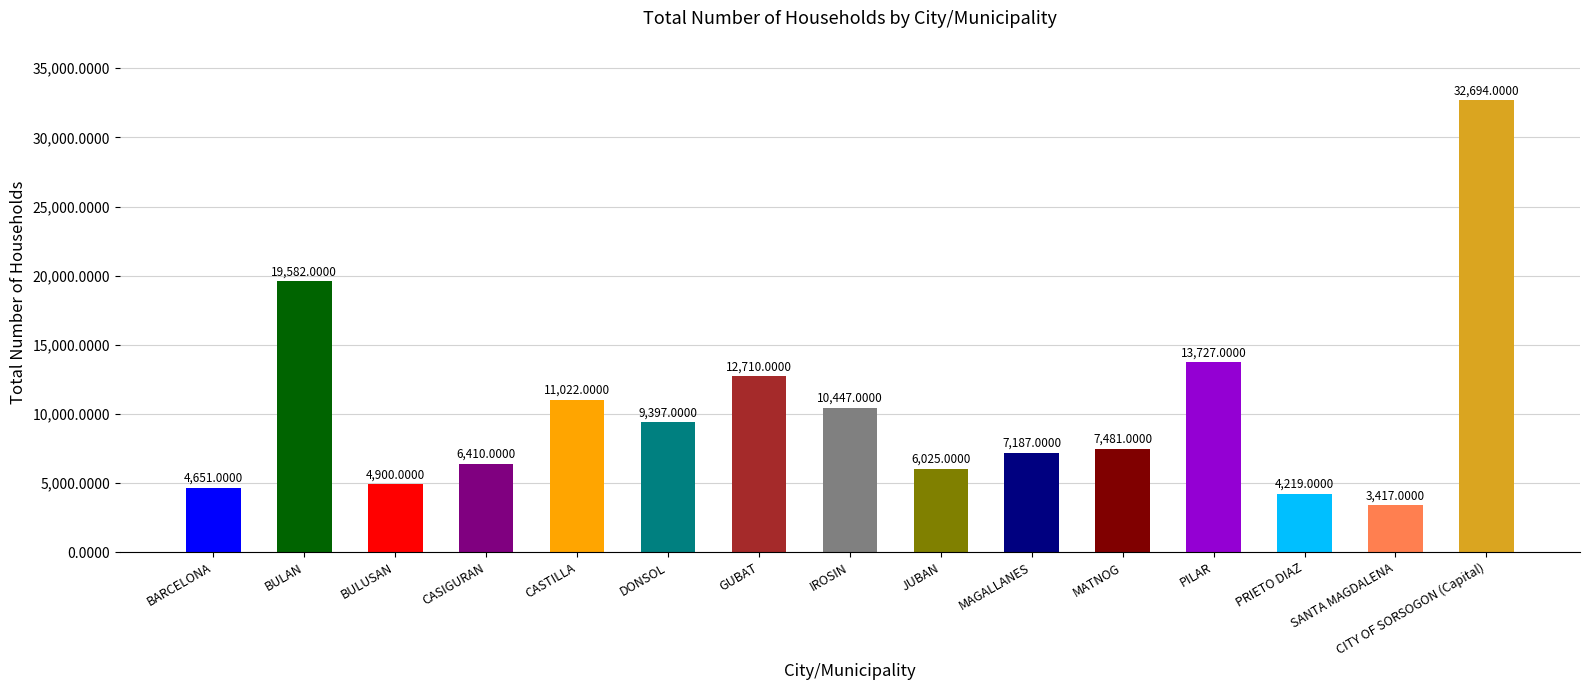

List the labels in order of value, smallest first.

SANTA MAGDALENA, PRIETO DIAZ, BARCELONA, BULUSAN, JUBAN, CASIGURAN, MAGALLANES, MATNOG, DONSOL, IROSIN, CASTILLA, GUBAT, PILAR, BULAN, CITY OF SORSOGON (Capital)